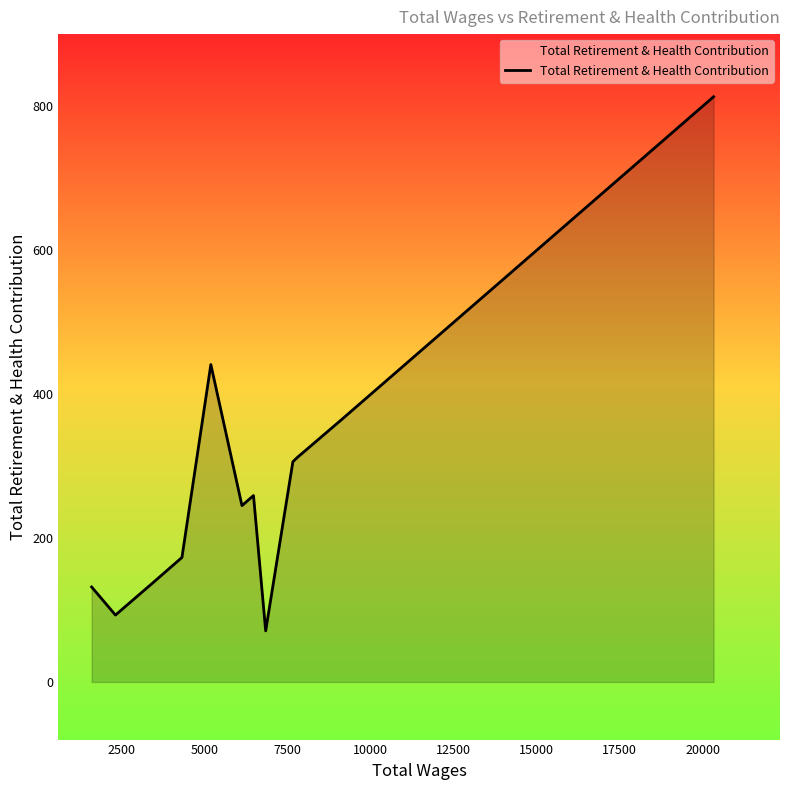

Reading left to right, transcribe all the data shown in this chart.

132	93	138	173	441	245	259	71	306	312	365	813